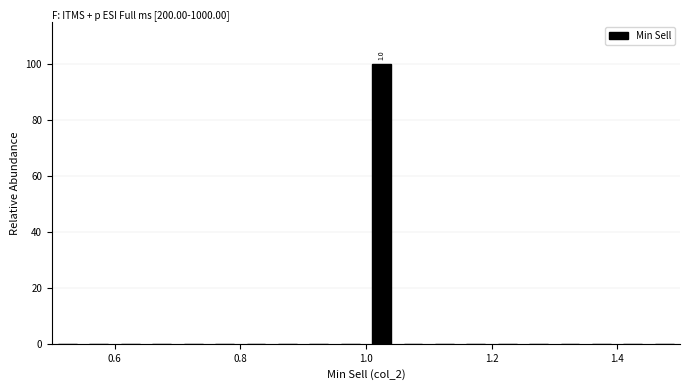

Around what value on the x-axis is the tallest bar? Give the approximate position of its centre, as read against the axis.

1.02